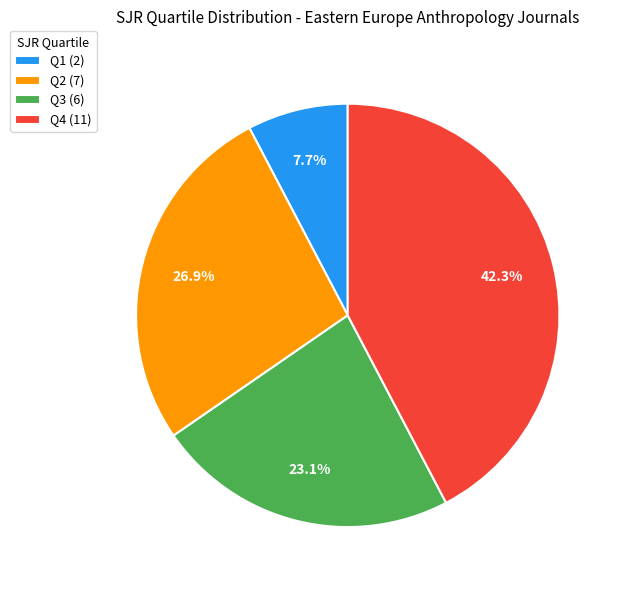

To the nearest percent, what percentage of the pie is Q1?

8%